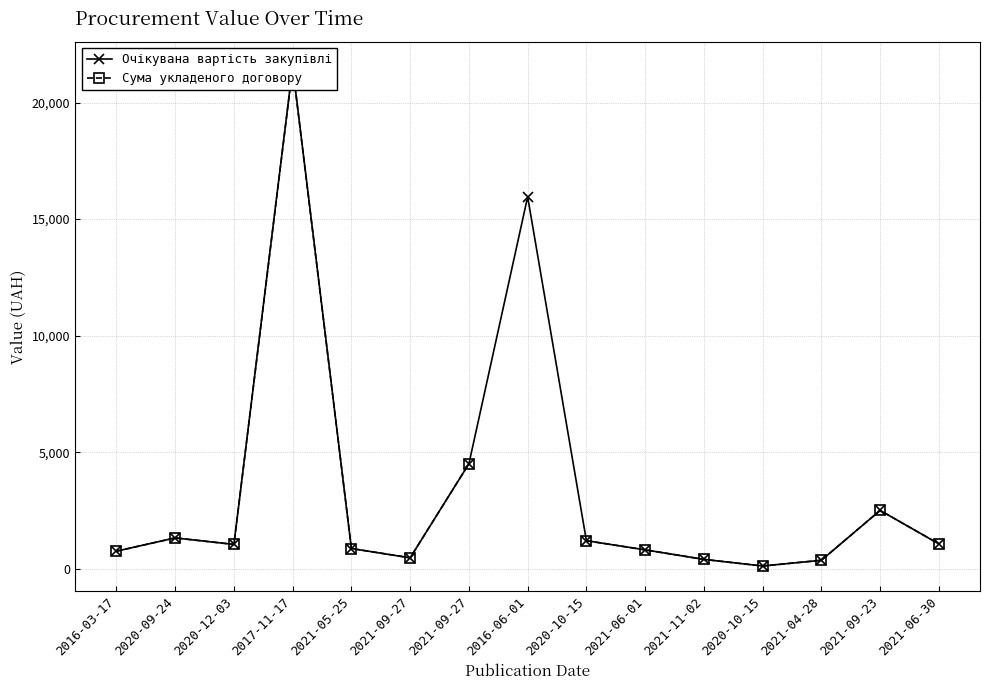

How many data points in Очікувана вартість закупівлі are less than 1040?

7